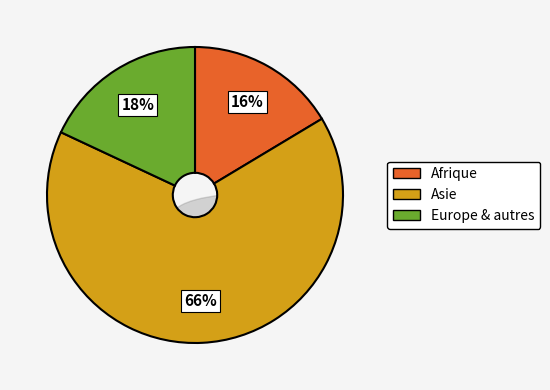

True or false: Europe accounts for 27% of the total.

False